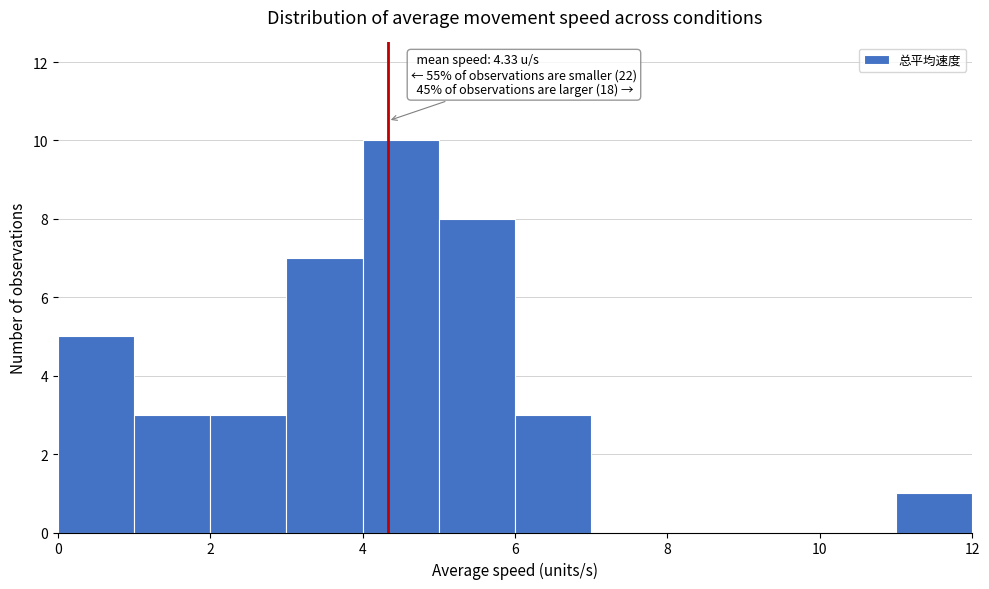

Over which range of the x-axis is the bar tallest?

4 to 5